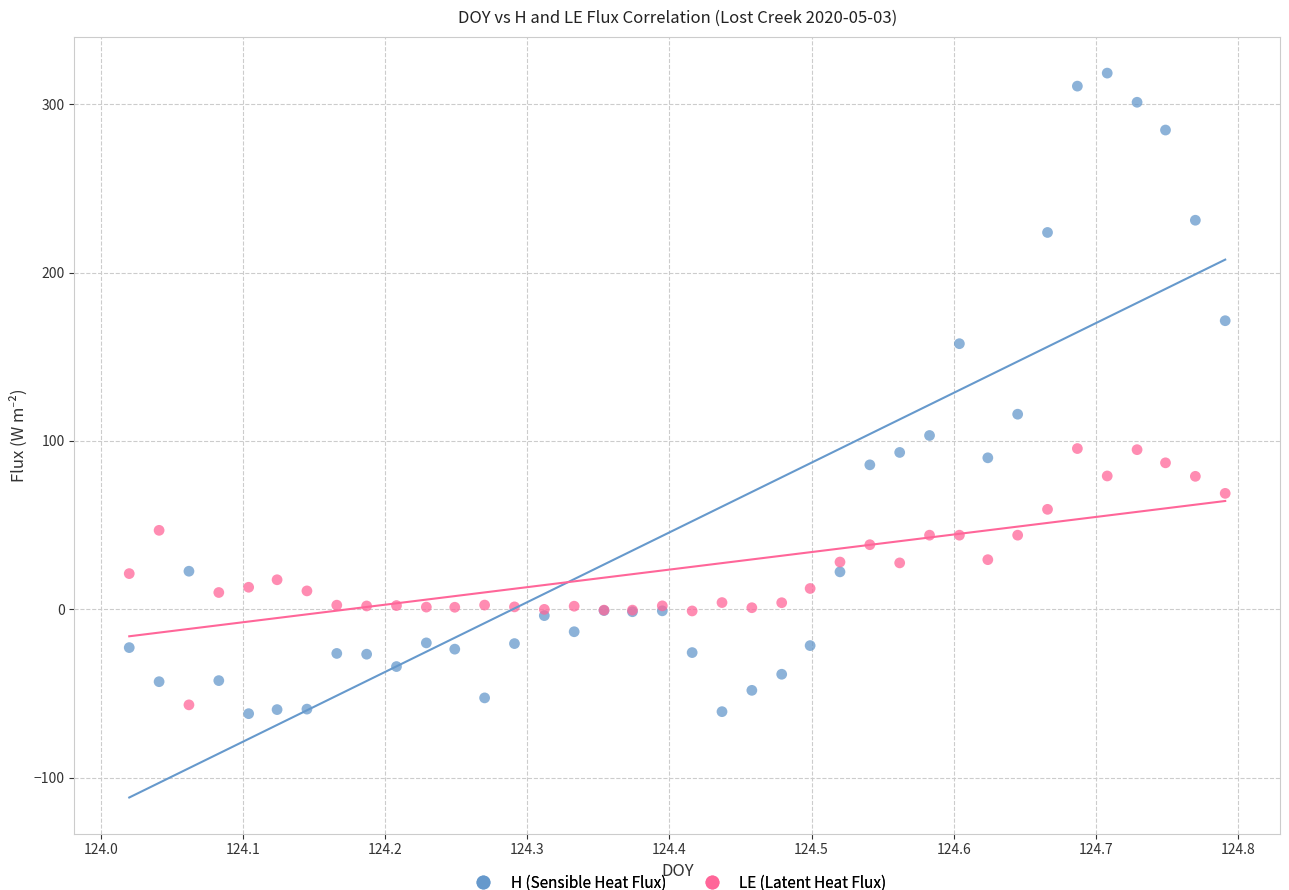

Which series reaches the maximum Y coordinate?

H (Sensible Heat Flux)